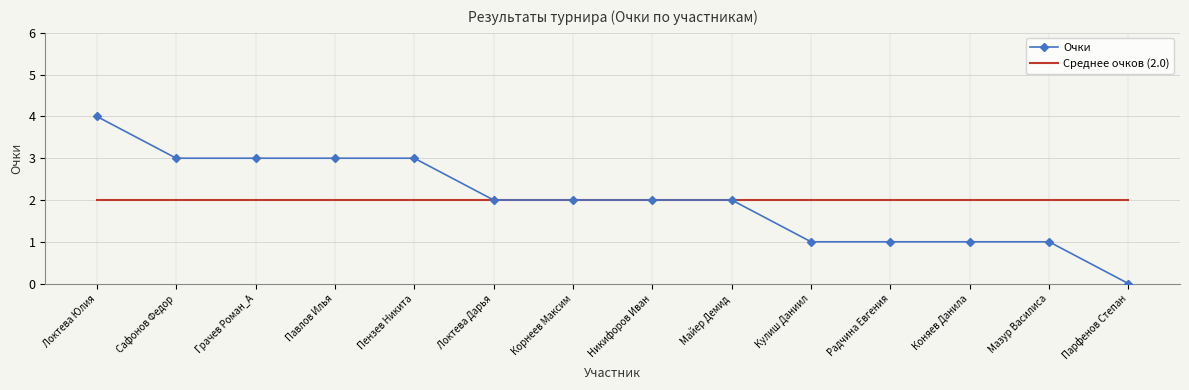

What position from the right is Павлов Илья?

11